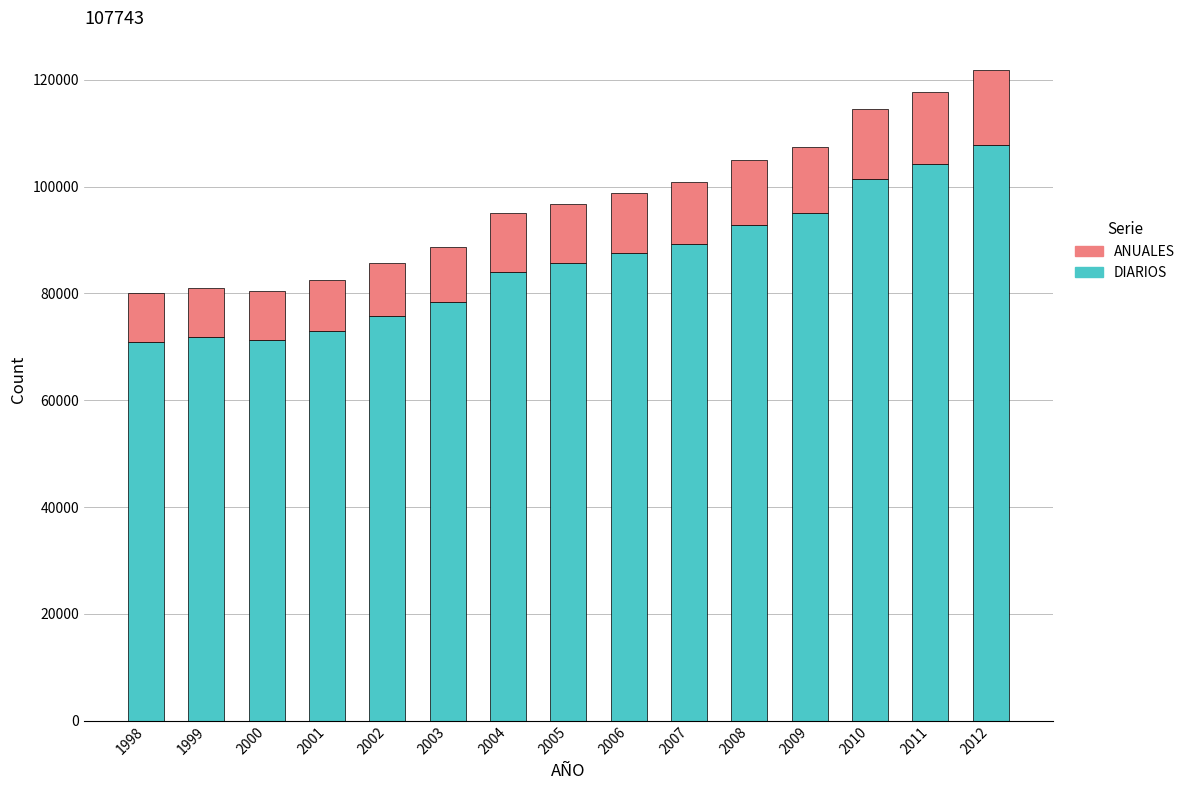

What is the total value across all series at 2007?

100879.2